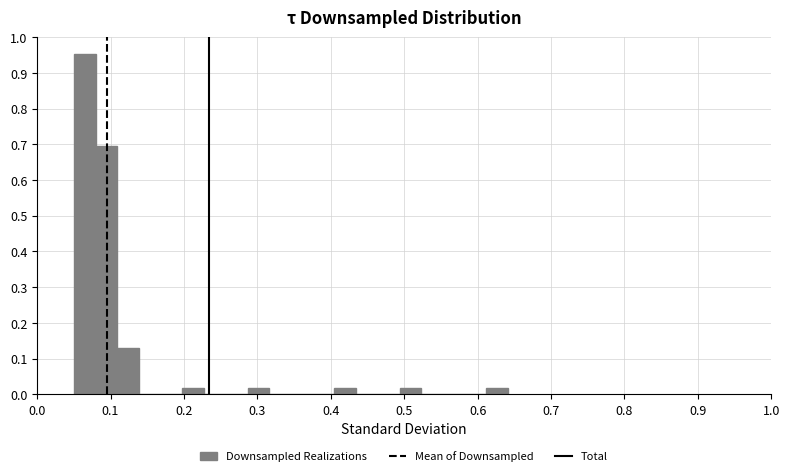

Around what value on the x-axis is the tallest bar? Give the approximate position of its centre, as read against the axis.

0.06